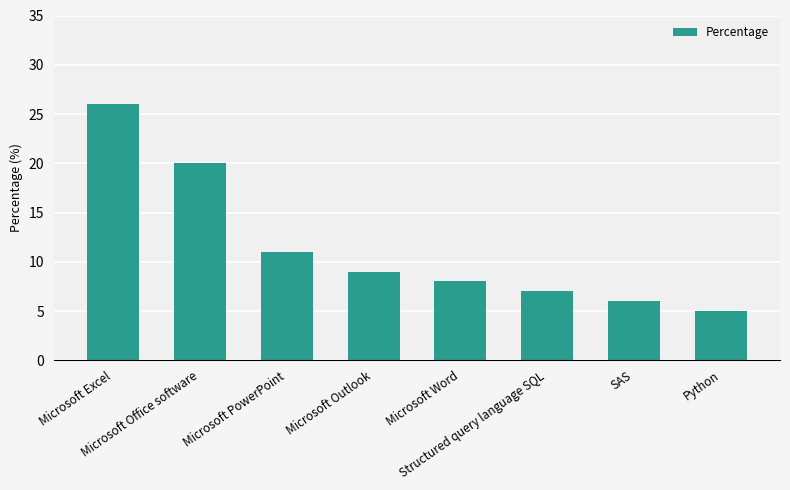

Is it true that the value at Microsoft Outlook is 13?

False